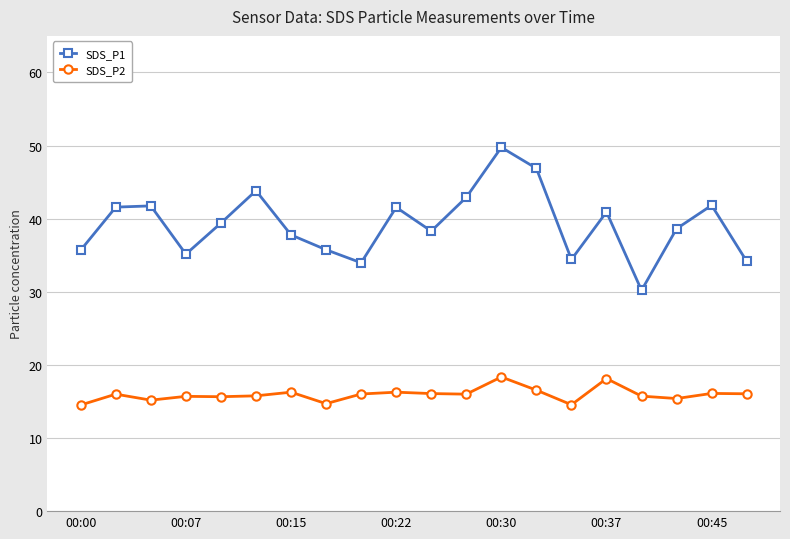

Which series has the largest range (max minus min)?

SDS_P1